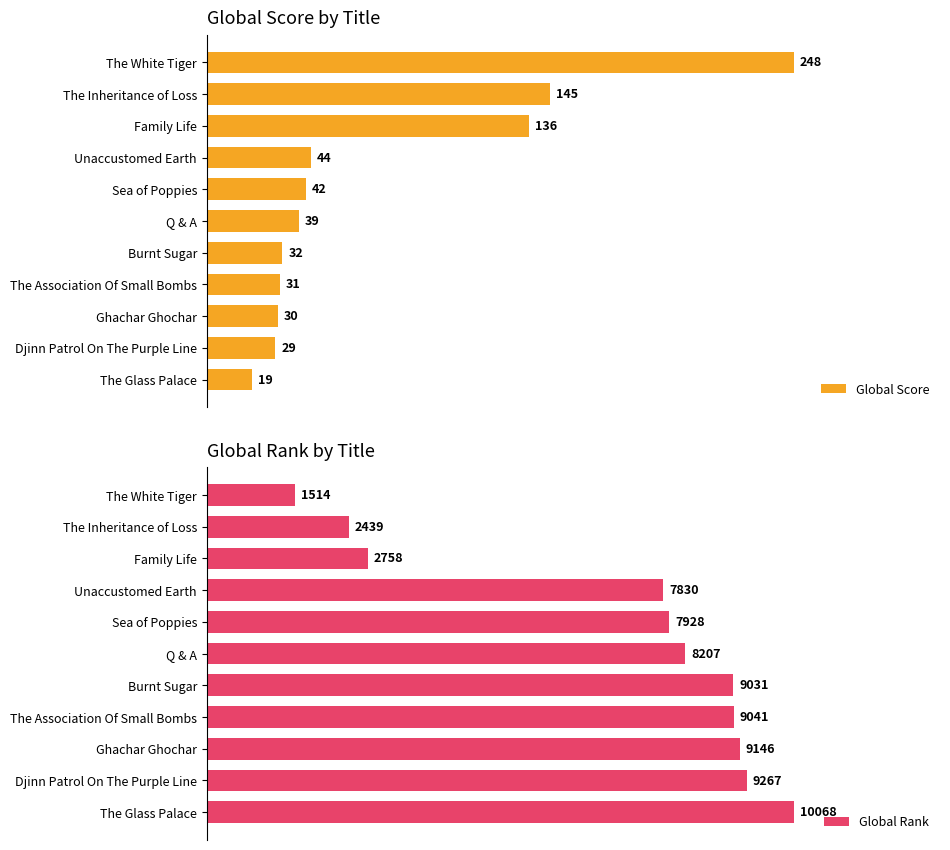

Where is Global Rank nearest to the value 5791?

Unaccustomed Earth